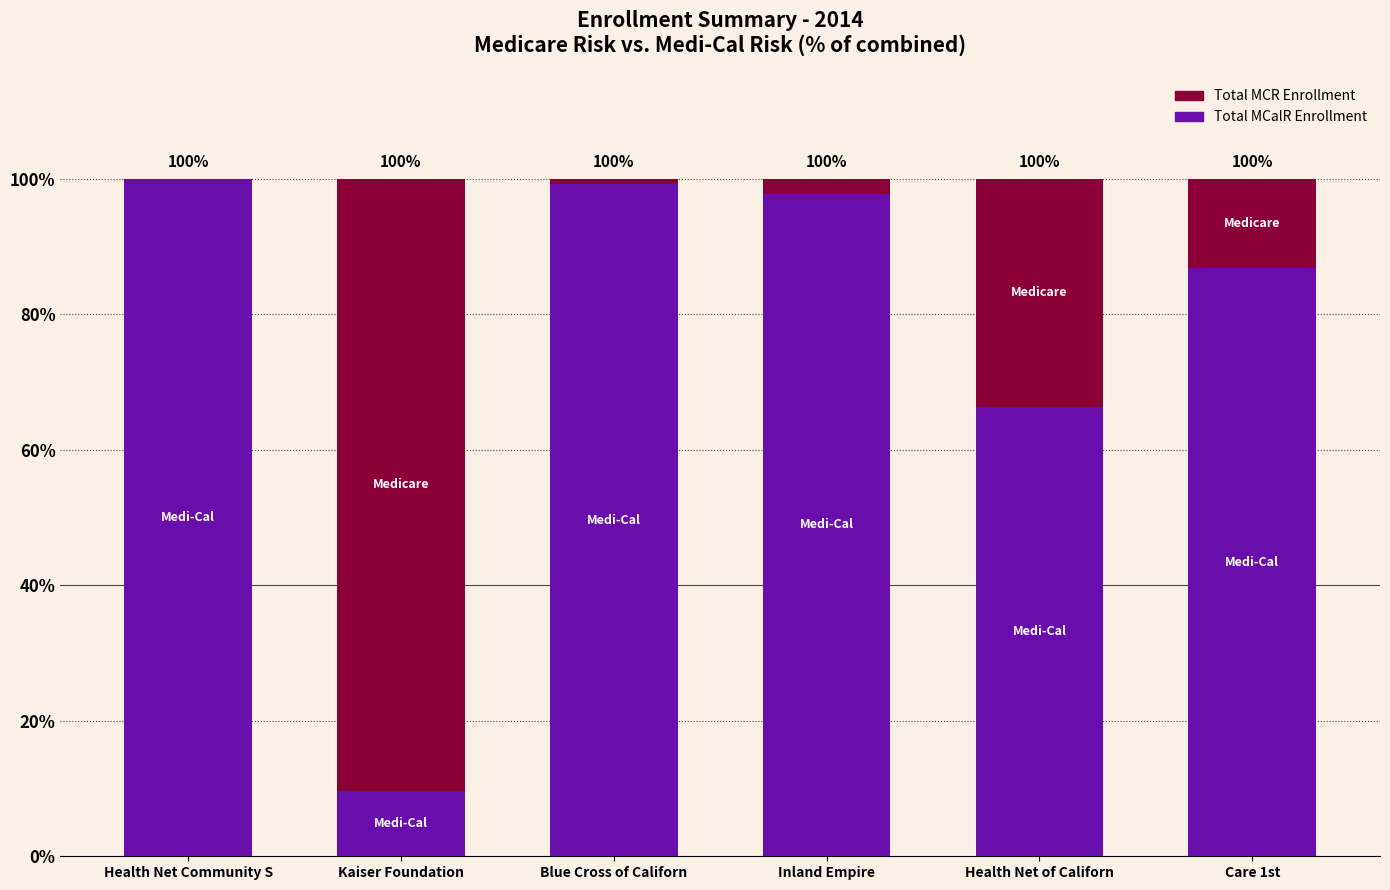

Is it true that Total MCalR Enrollment equals 9.6 at Kaiser Foundation?

True